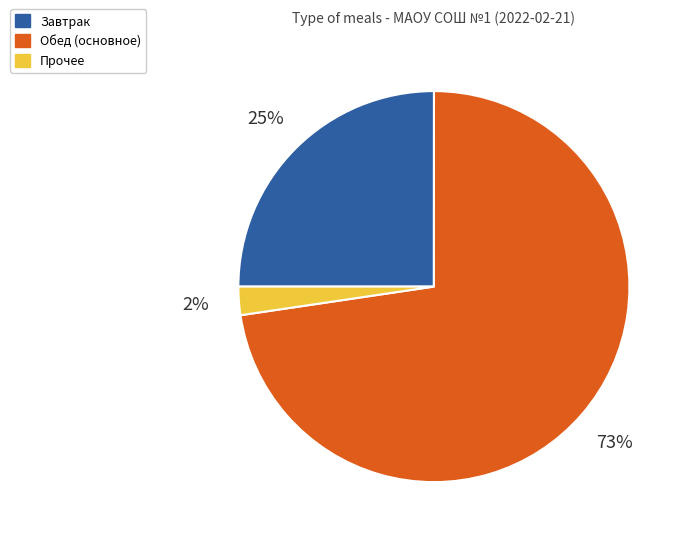

Do Прочее and Обед (основное) together represent more than half of the pie?

Yes